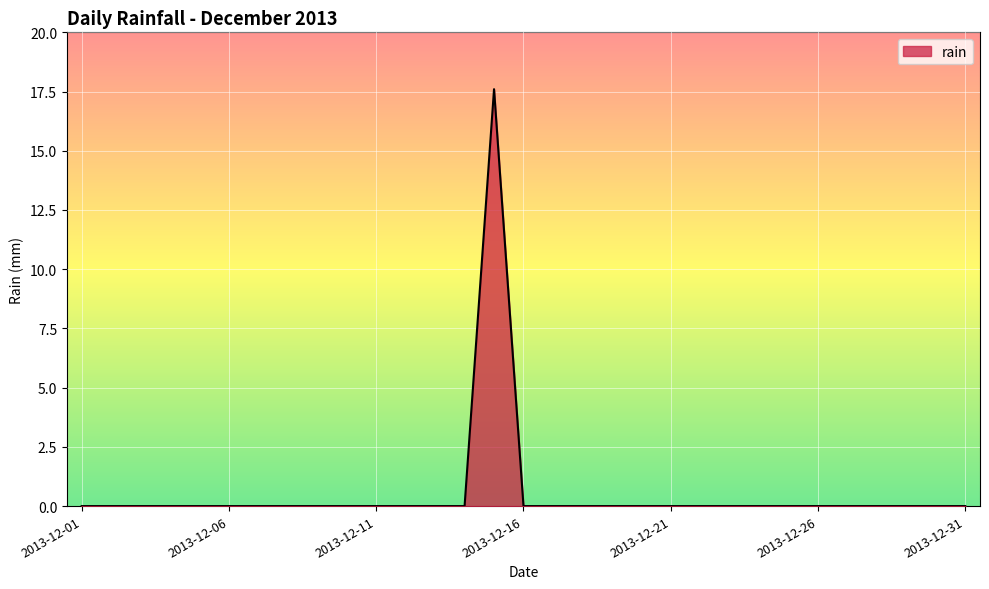

What is the maximum value shown in the chart?

17.6